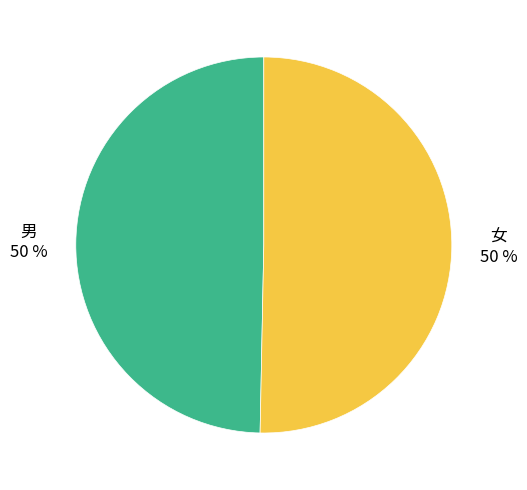

To the nearest percent, what percentage of the pie is 男?

50%